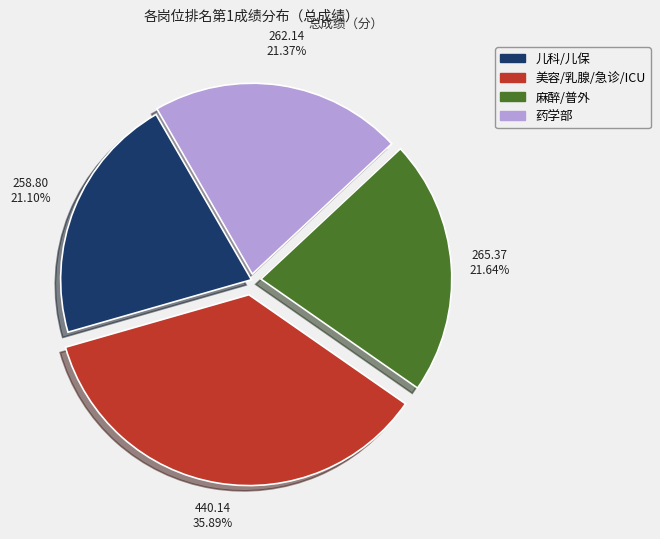

Approximately how many times larger is the value at 美容/乳腺/急诊/ICU compared to 麻醉/普外?

1.7